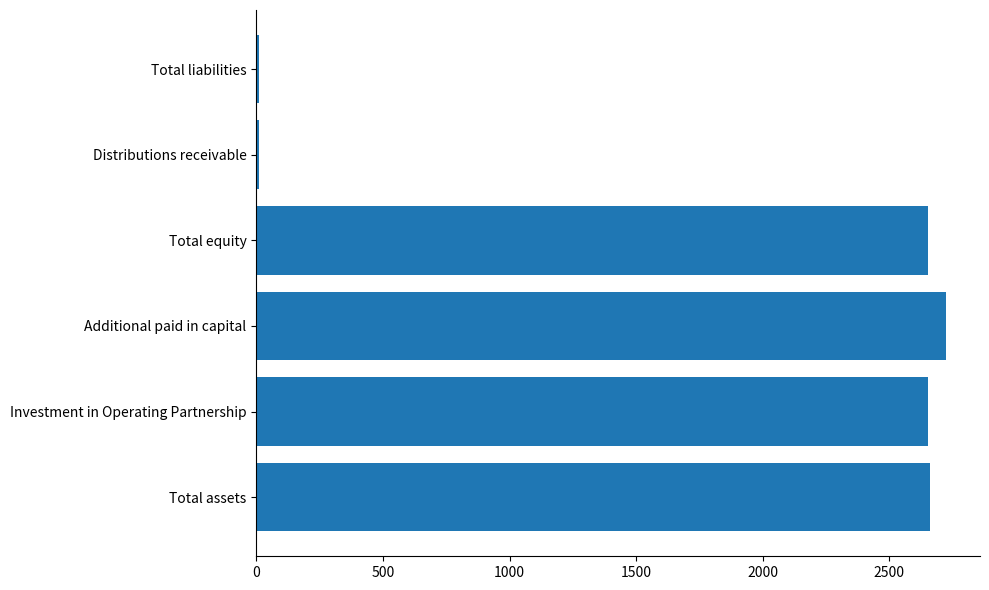

Which has a higher value, Total liabilities or Total equity?

Total equity